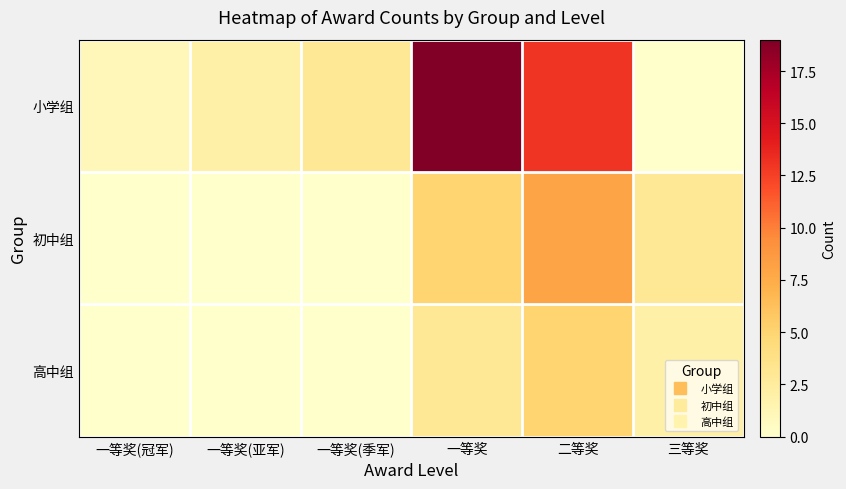

At how many categories does at least one series exceed 12?

2